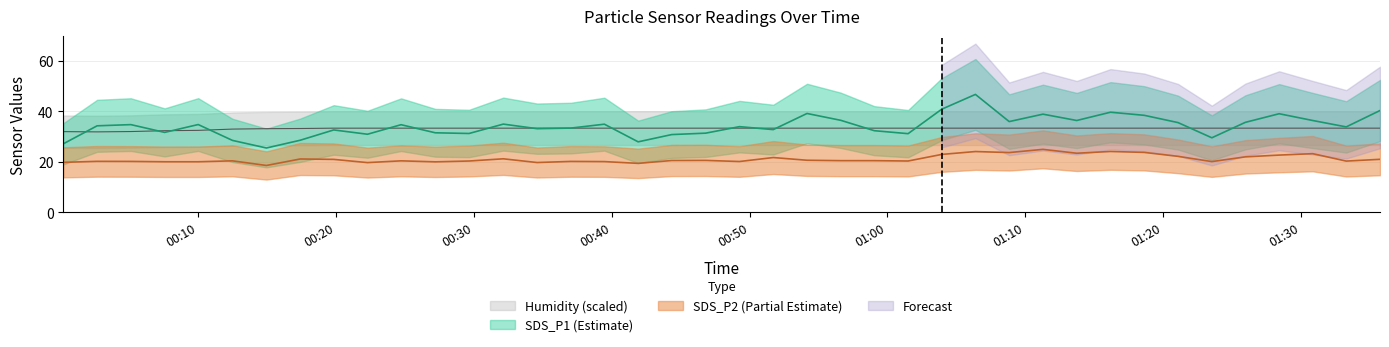

Read the SDS_P1 value at 2021-03-09 00:07:34.

31.6